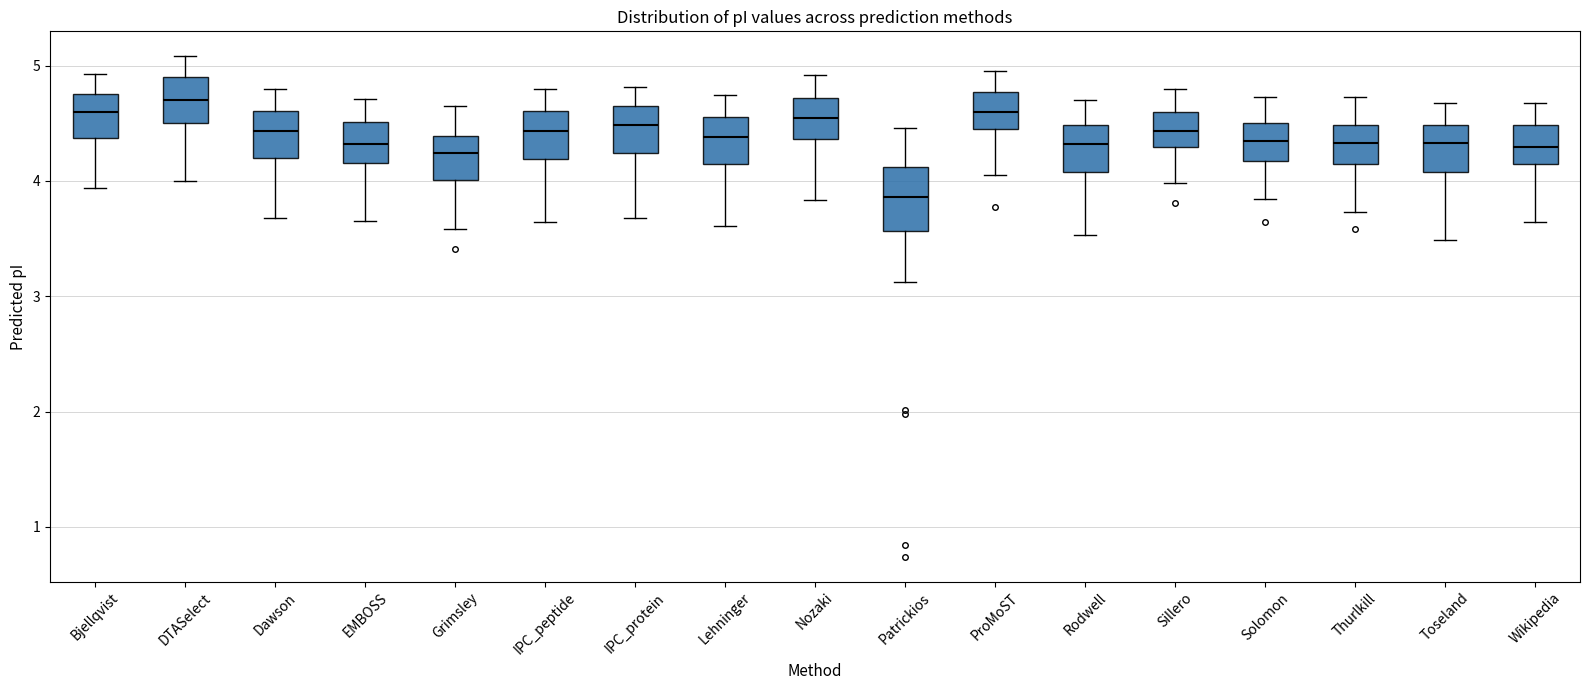

Reading left to right, transcribe this box plot: for each box, give where its median line is, the range the box spans, and where its two whiskers end, as read against the y-axis. The values are not printed on the chart, so give them approximately, as read against the axis.

Bjellqvist: median 4.6, box 4.4 to 4.8, whiskers 3.9 to 4.9
DTASelect: median 4.7, box 4.5 to 4.9, whiskers 4.0 to 5.1
Dawson: median 4.4, box 4.2 to 4.6, whiskers 3.7 to 4.8
EMBOSS: median 4.3, box 4.2 to 4.5, whiskers 3.7 to 4.7
Grimsley: median 4.2, box 4.0 to 4.4, whiskers 3.6 to 4.6
IPC_peptide: median 4.4, box 4.2 to 4.6, whiskers 3.6 to 4.8
IPC_protein: median 4.5, box 4.2 to 4.7, whiskers 3.7 to 4.8
Lehninger: median 4.4, box 4.1 to 4.6, whiskers 3.6 to 4.7
Nozaki: median 4.5, box 4.4 to 4.7, whiskers 3.8 to 4.9
Patrickios: median 3.9, box 3.6 to 4.1, whiskers 3.1 to 4.5
ProMoST: median 4.6, box 4.5 to 4.8, whiskers 4.1 to 5.0
Rodwell: median 4.3, box 4.1 to 4.5, whiskers 3.5 to 4.7
Sillero: median 4.4, box 4.3 to 4.6, whiskers 4.0 to 4.8
Solomon: median 4.3, box 4.2 to 4.5, whiskers 3.8 to 4.7
Thurlkill: median 4.3, box 4.1 to 4.5, whiskers 3.7 to 4.7
Toseland: median 4.3, box 4.1 to 4.5, whiskers 3.5 to 4.7
Wikipedia: median 4.3, box 4.1 to 4.5, whiskers 3.6 to 4.7